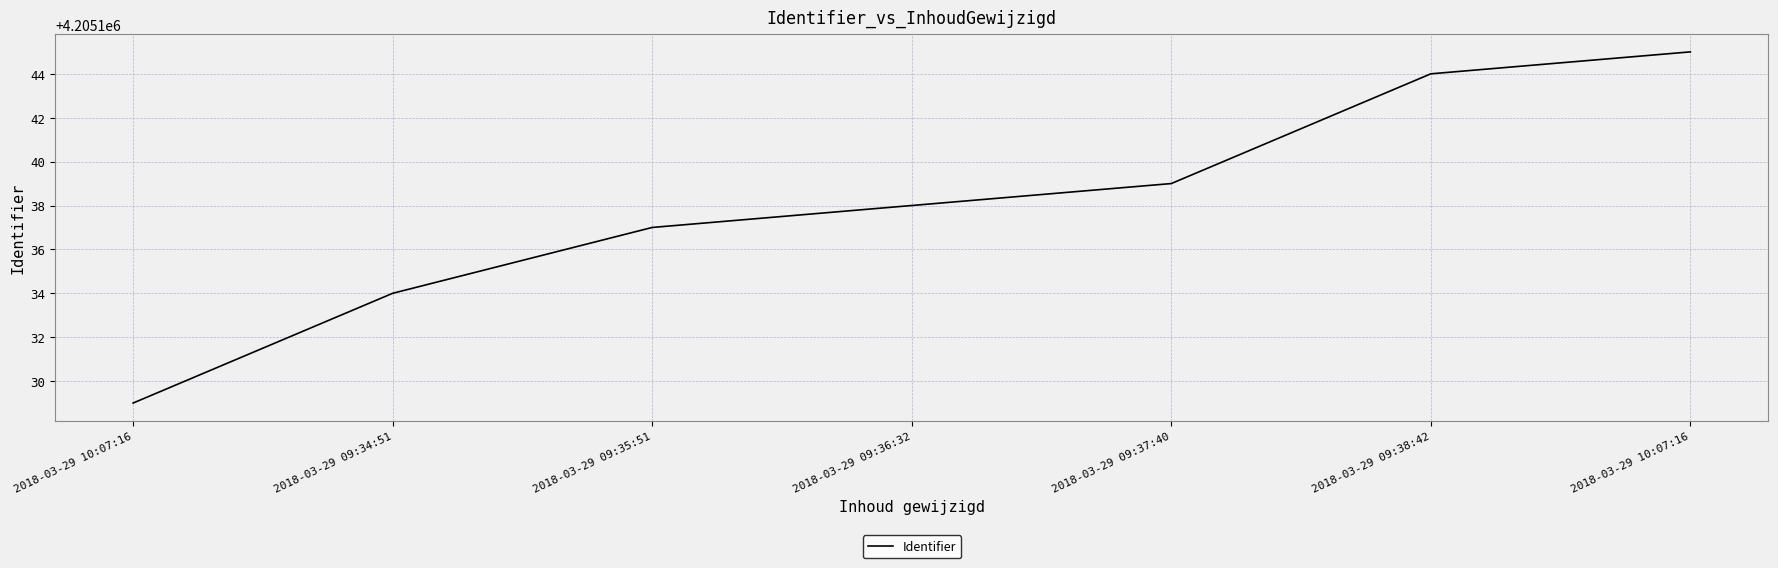

Rank the categories by value from highest to lowest.

2018-03-29 10:07:16, 2018-03-29 09:38:42, 2018-03-29 09:37:40, 2018-03-29 09:36:32, 2018-03-29 09:35:51, 2018-03-29 09:34:51, 2018-03-29 10:07:16